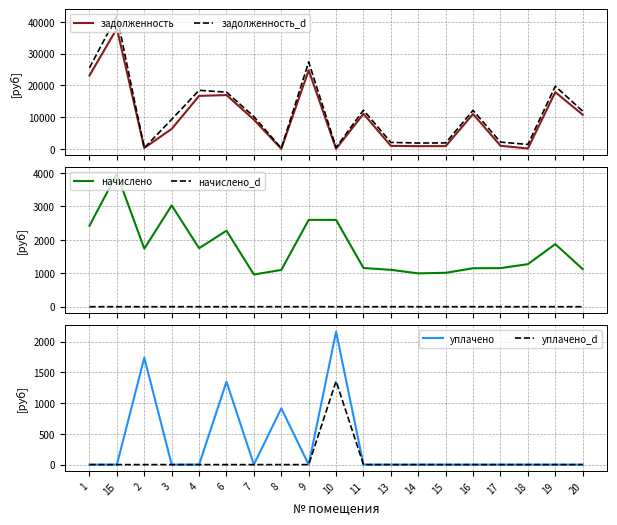

What is the sum of all уплачено values?

6169.2